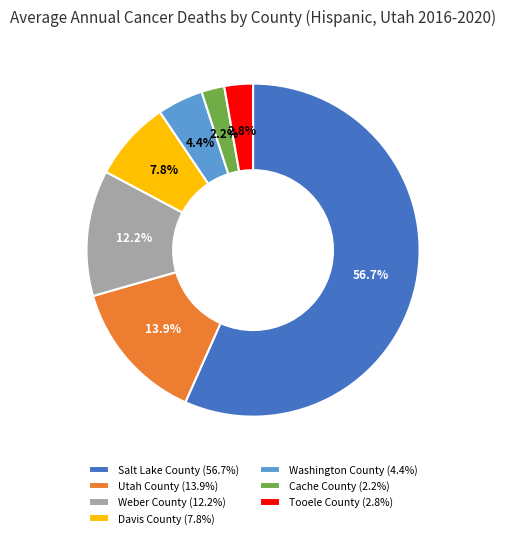

Count the number of slices in the pie.

7